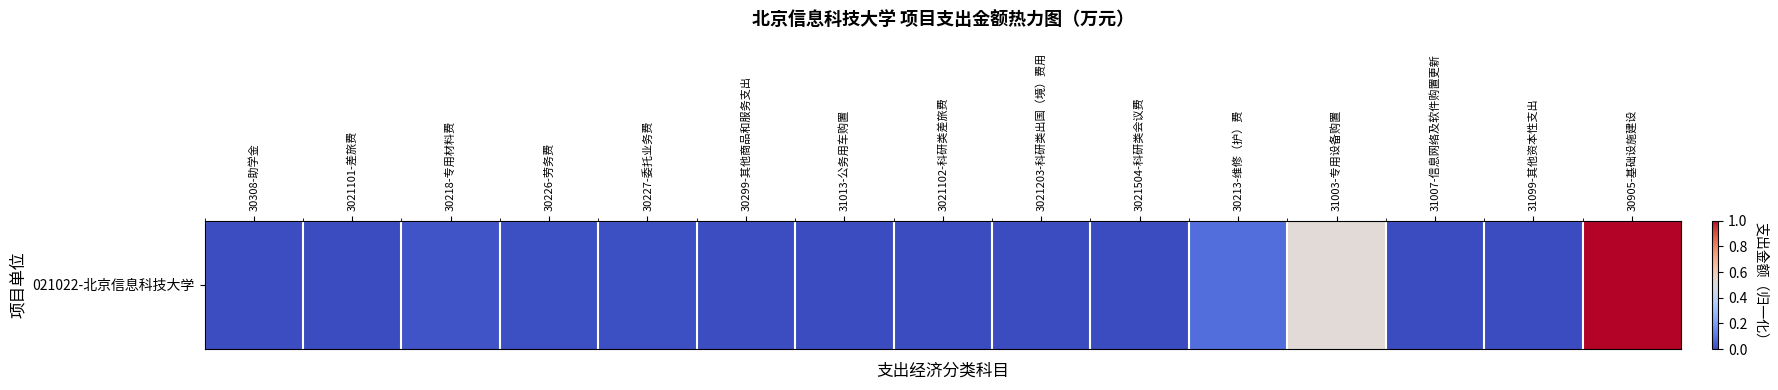

The chart shows a value of 0.3 at 30905-基础设施建设. True or false?

False